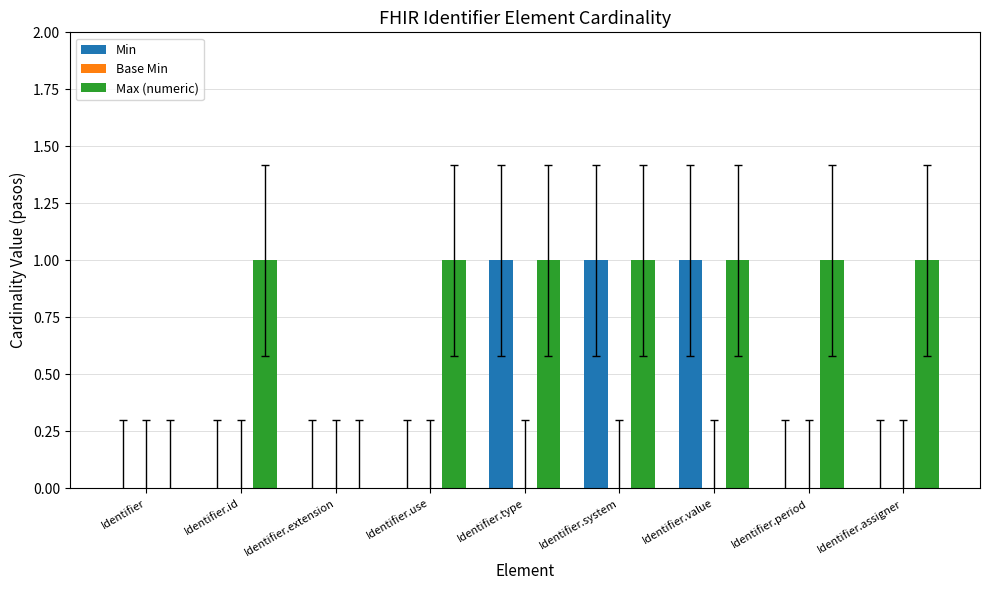

Reading left to right, what are all the values shown in this chart?

Min: Identifier=0	Identifier.id=0	Identifier.extension=0	Identifier.use=0	Identifier.type=1	Identifier.system=1	Identifier.value=1	Identifier.period=0	Identifier.assigner=0
Max (numeric): Identifier=0	Identifier.id=1	Identifier.extension=0	Identifier.use=1	Identifier.type=1	Identifier.system=1	Identifier.value=1	Identifier.period=1	Identifier.assigner=1